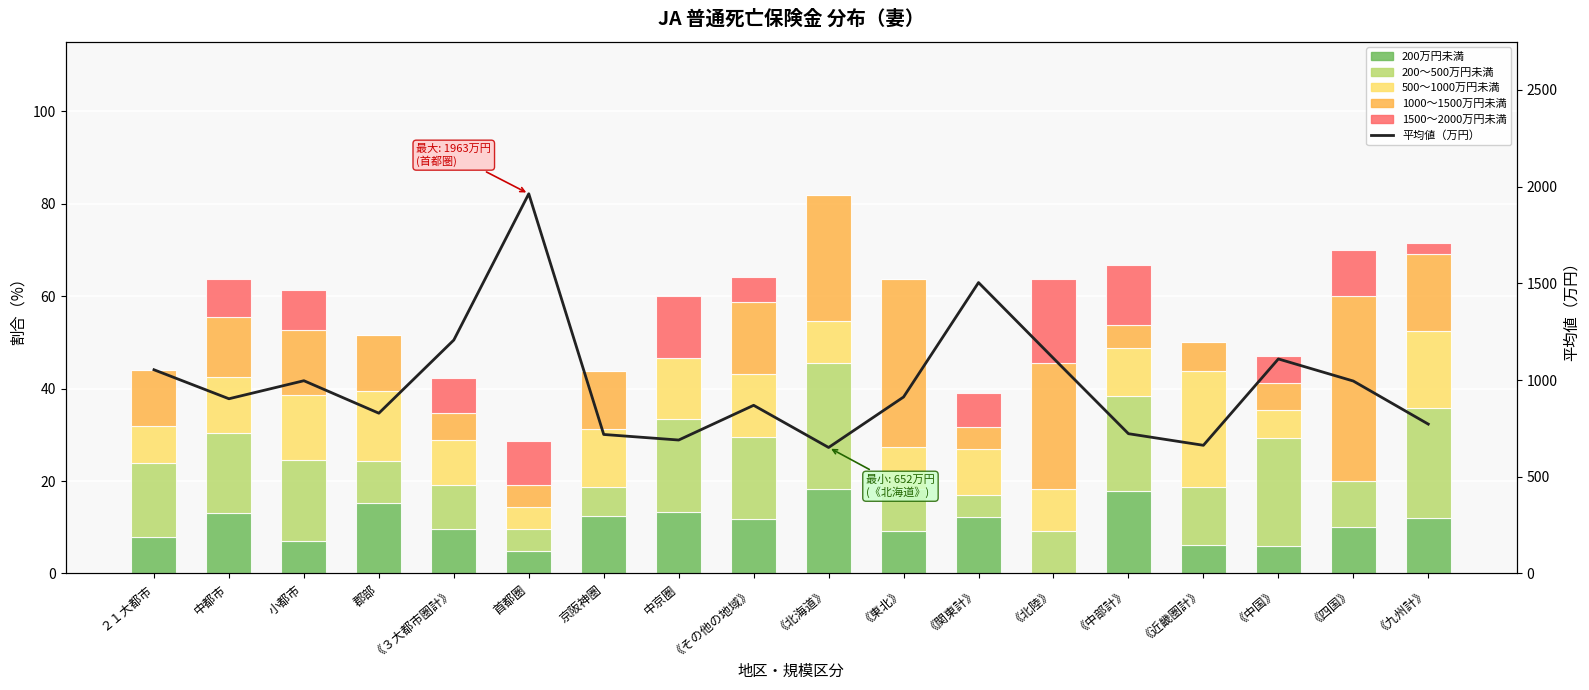

What is the difference between the second highest and second lowest values in the 200万円未満 series?

13.2